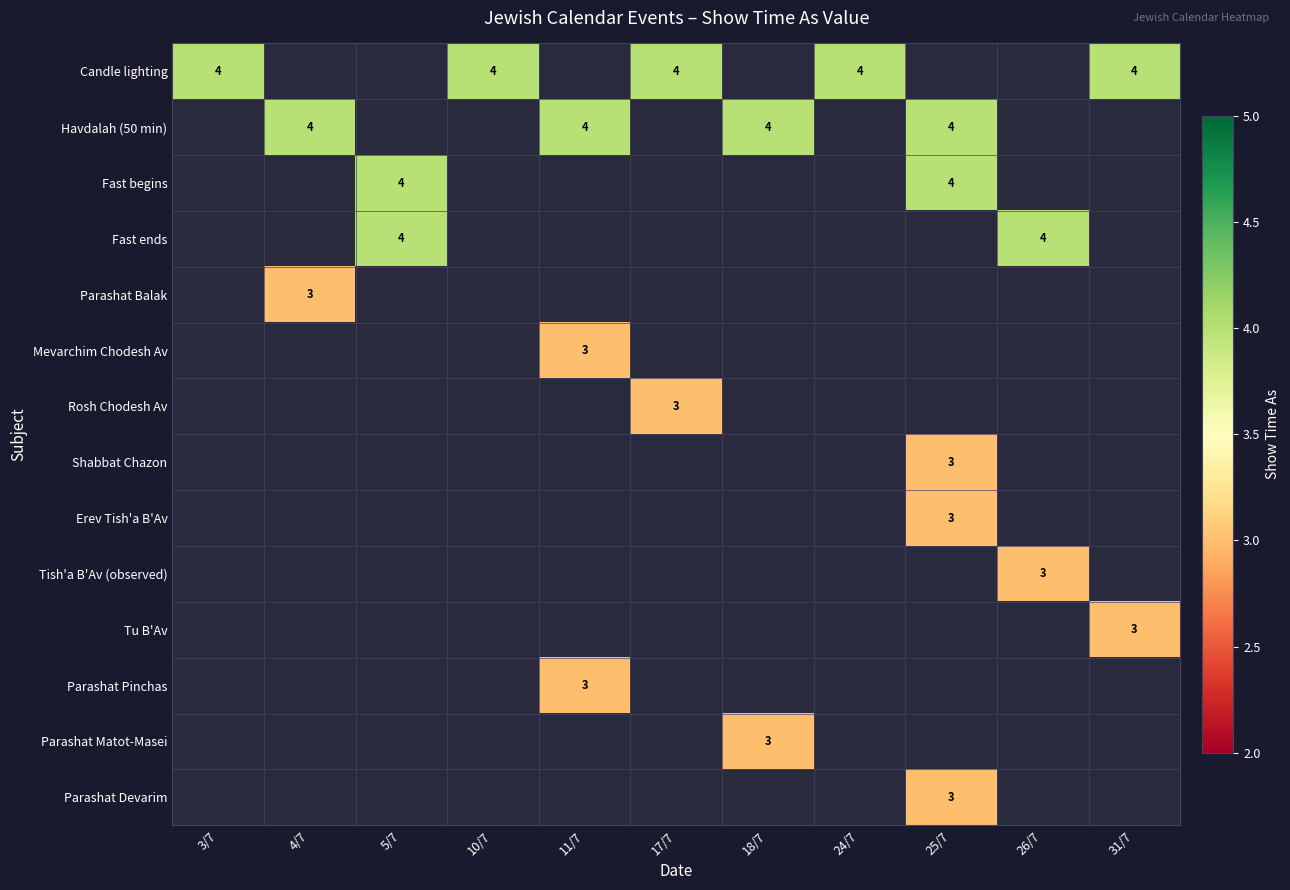

Is it true that Havdalah (50 min) equals 4 at 25/7?

True